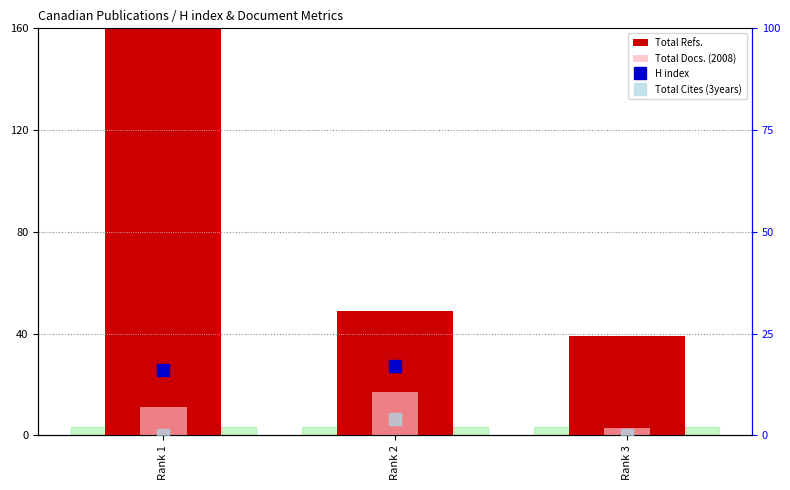

How many data points does each series have?

3